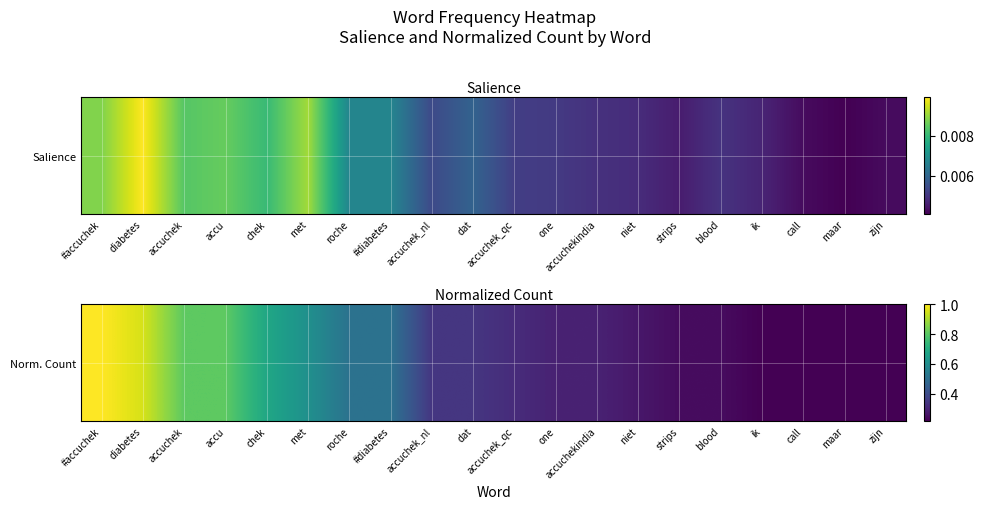

What is the difference between the maximum and minimum values?

0.8